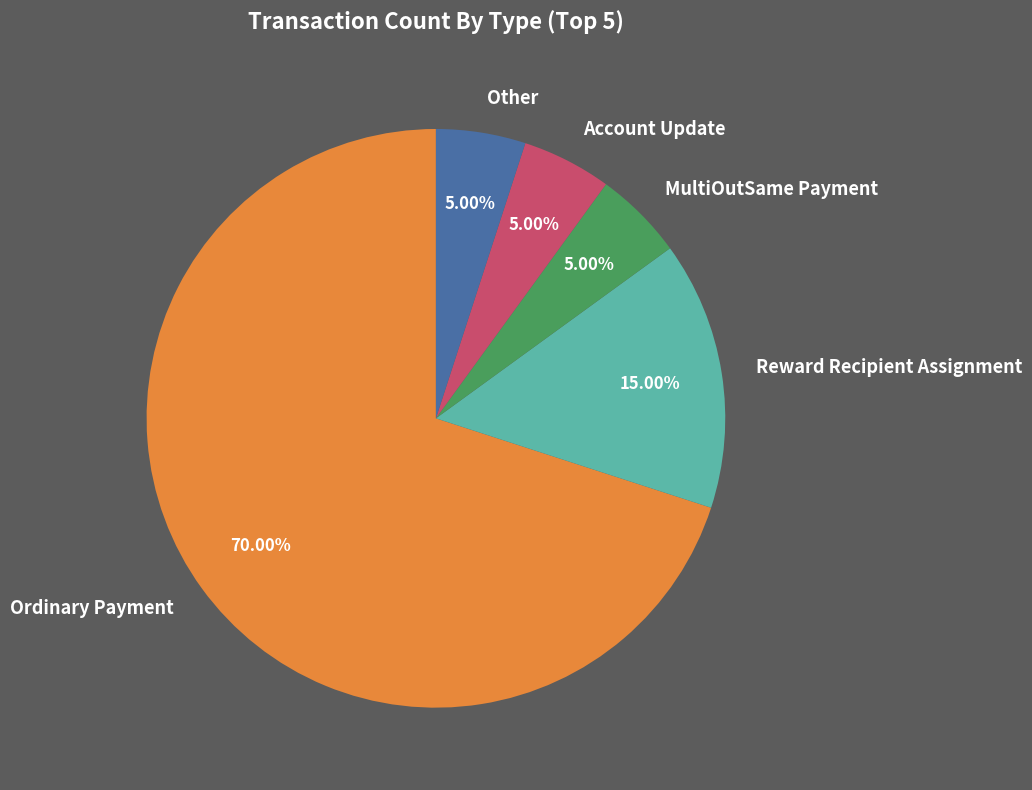

Between Reward Recipient Assignment and Other, which is larger?

Reward Recipient Assignment